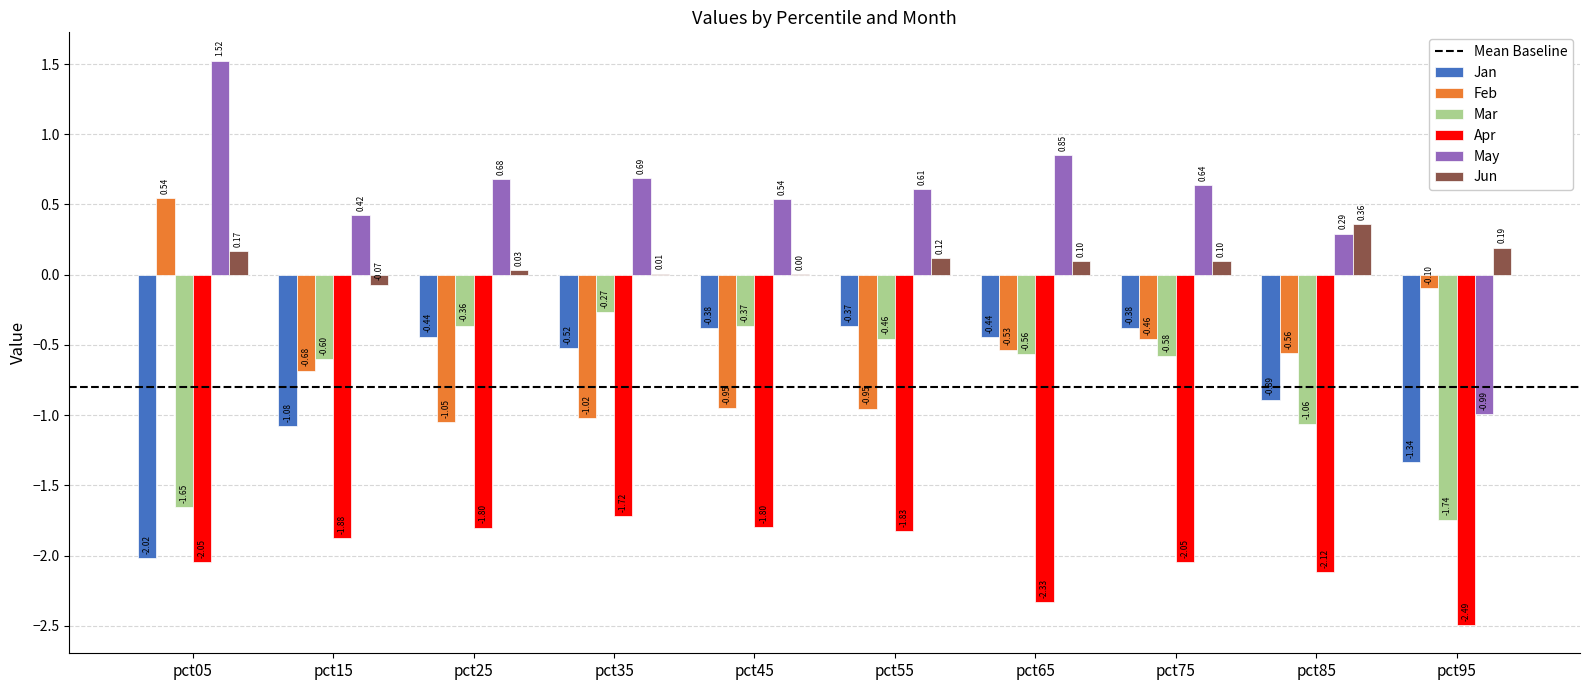

Which series changed the most between pct05 and pct65?

Jan